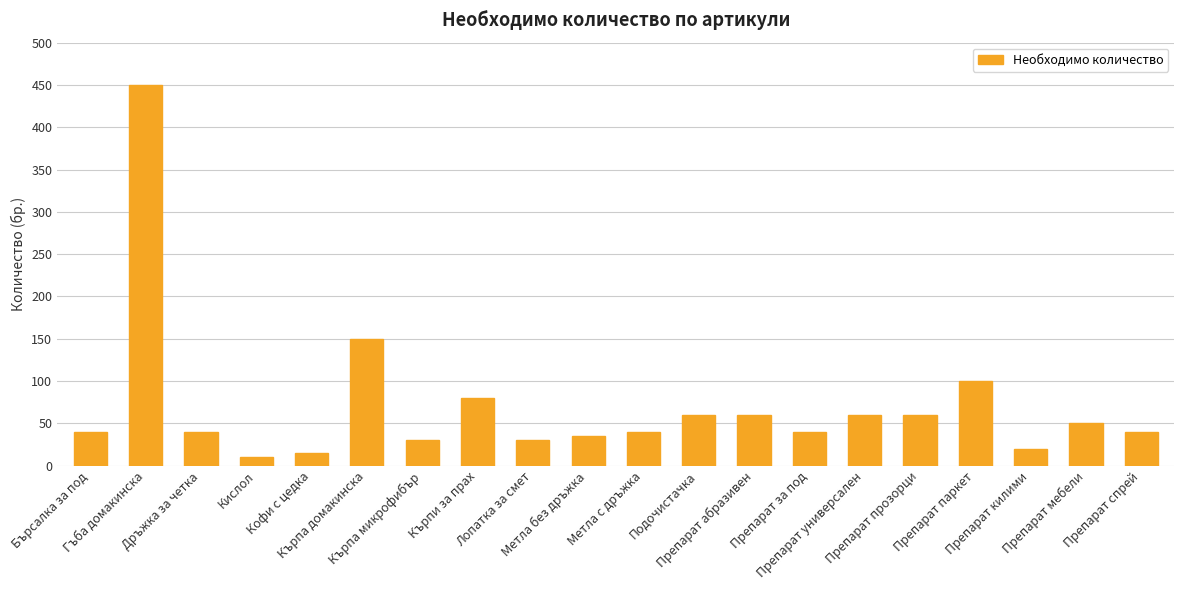

How many distinct data groups are displayed?

1